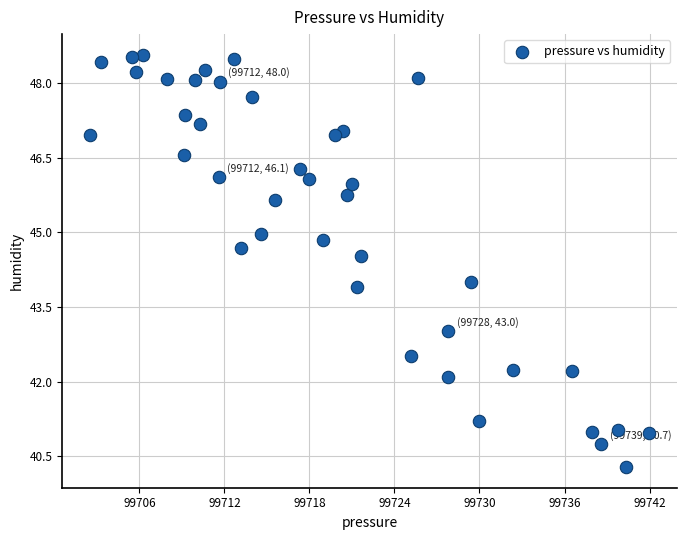

What is the range of Y values (max minus min)?

8.3